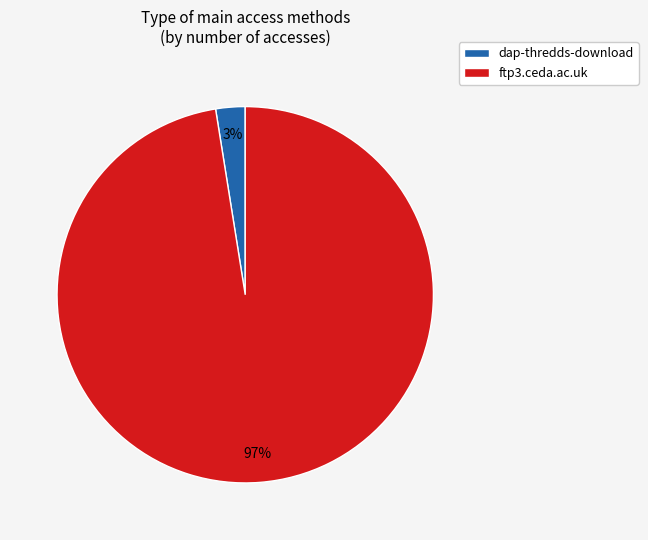

What is the largest slice in the pie chart?

ftp3.ceda.ac.uk